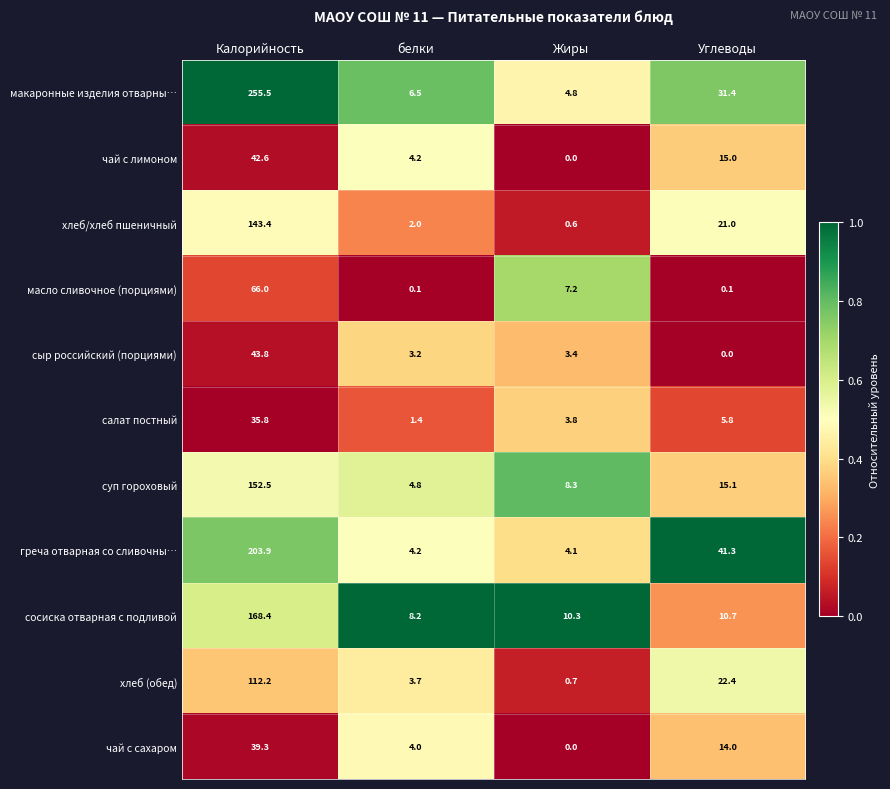

Is it true that масло сливочное (порциями) equals 66.0 at Калорийность?

True